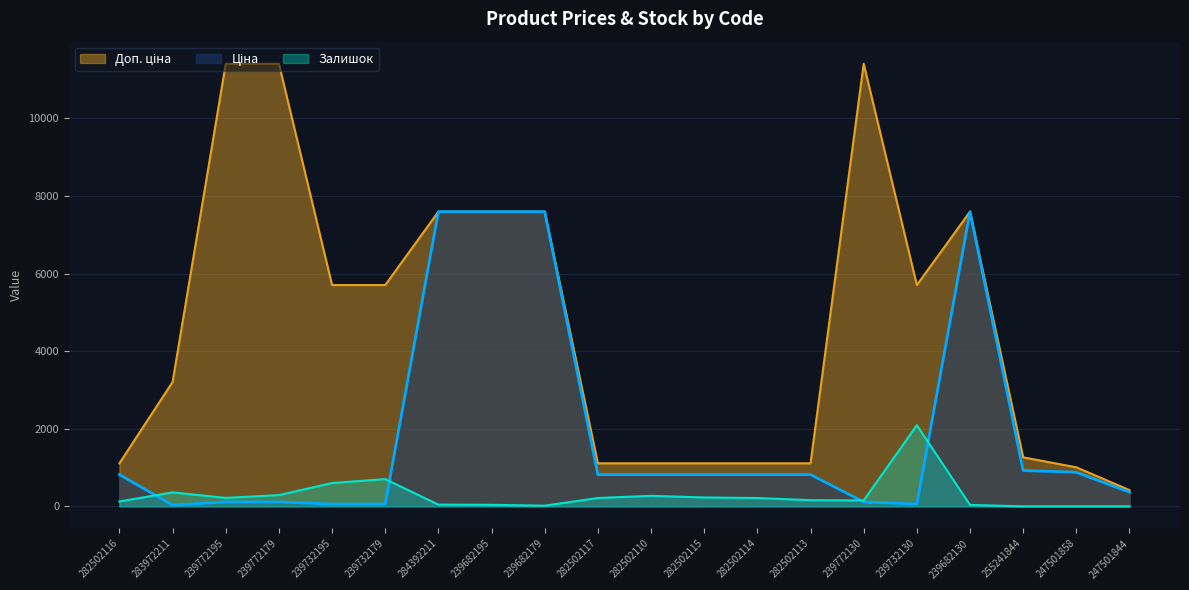

What is the difference between the maximum and minimum values in the Доп. ціна series?

10992.0